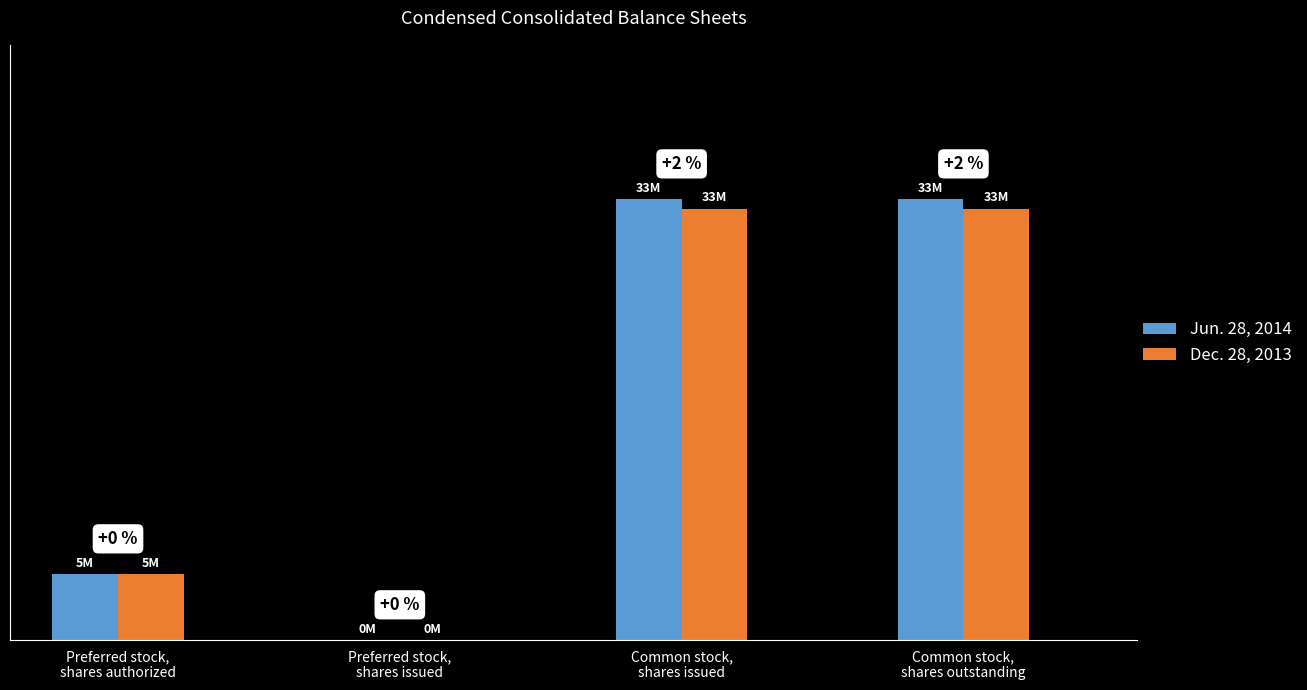

Rank the categories by Dec. 28, 2013 value from highest to lowest.

Common stock,
shares issued, Common stock,
shares outstanding, Preferred stock,
shares authorized, Preferred stock,
shares issued